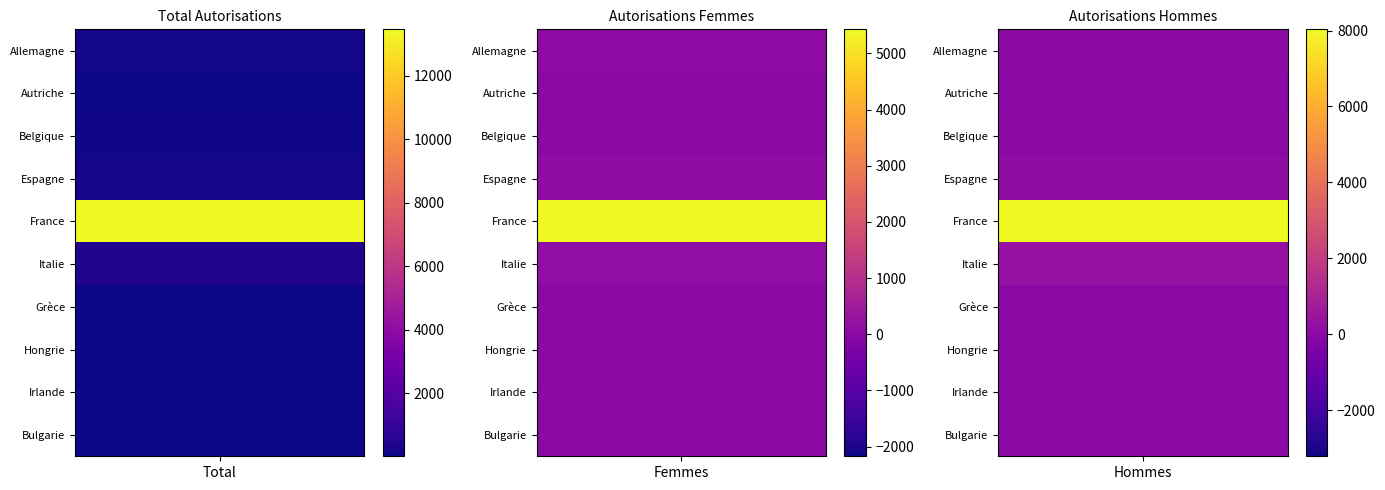

How many data points in Grèce are above 17?

1